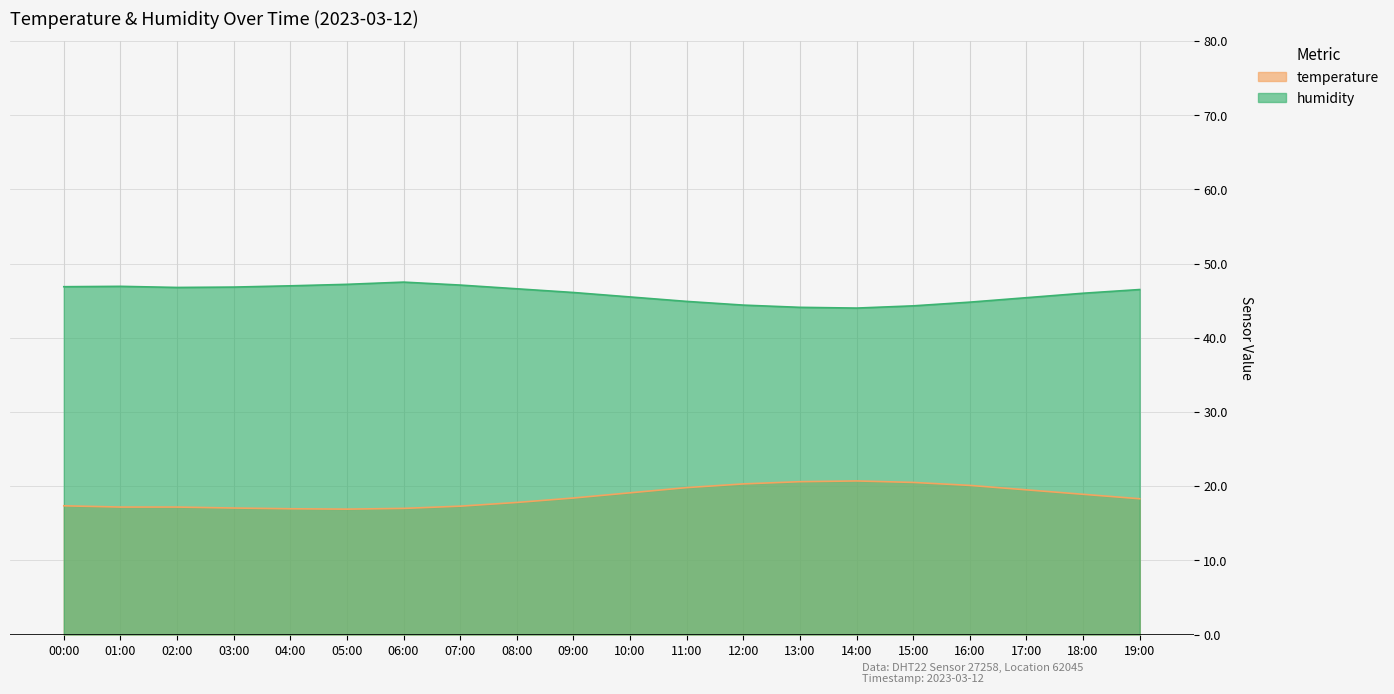

What is the difference between the second highest and second lowest values in the temperature series?

3.7